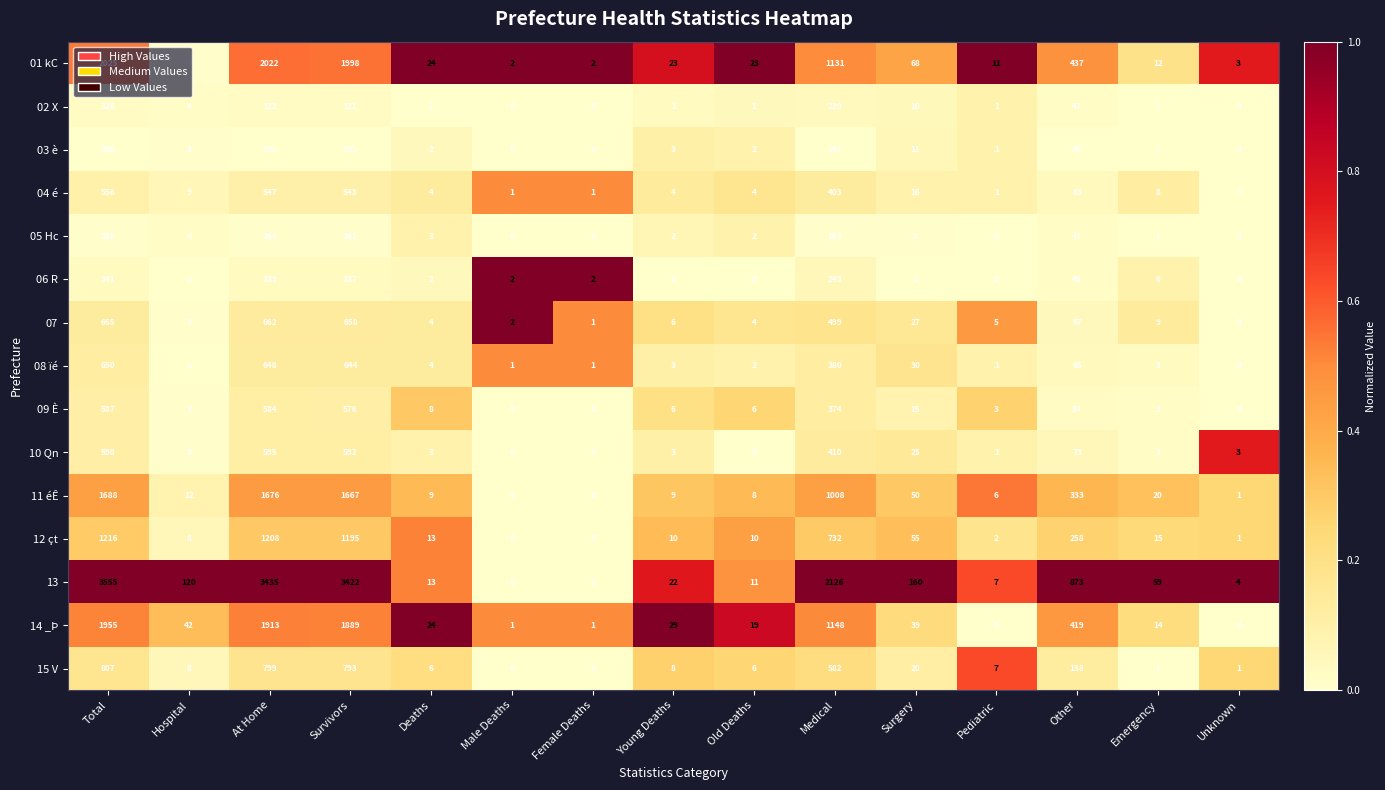

What is the difference between the highest and lowest values at Total?

3319